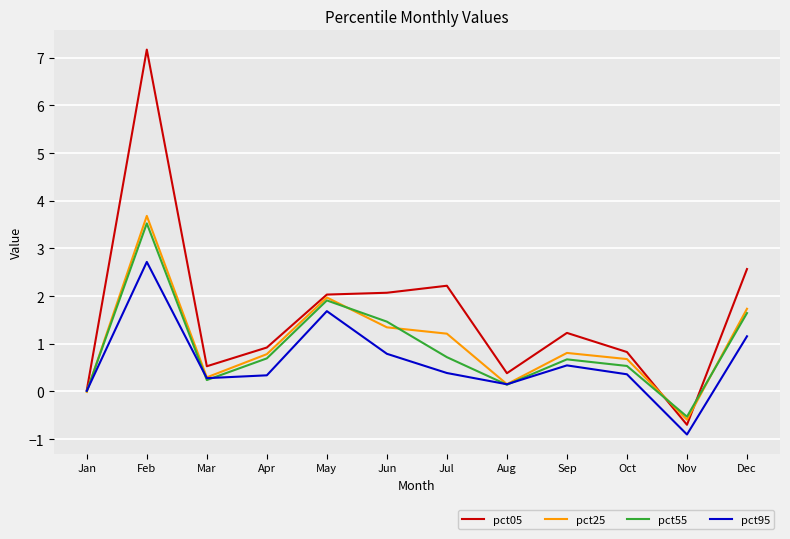

Where is the first local maximum for pct95?

Feb